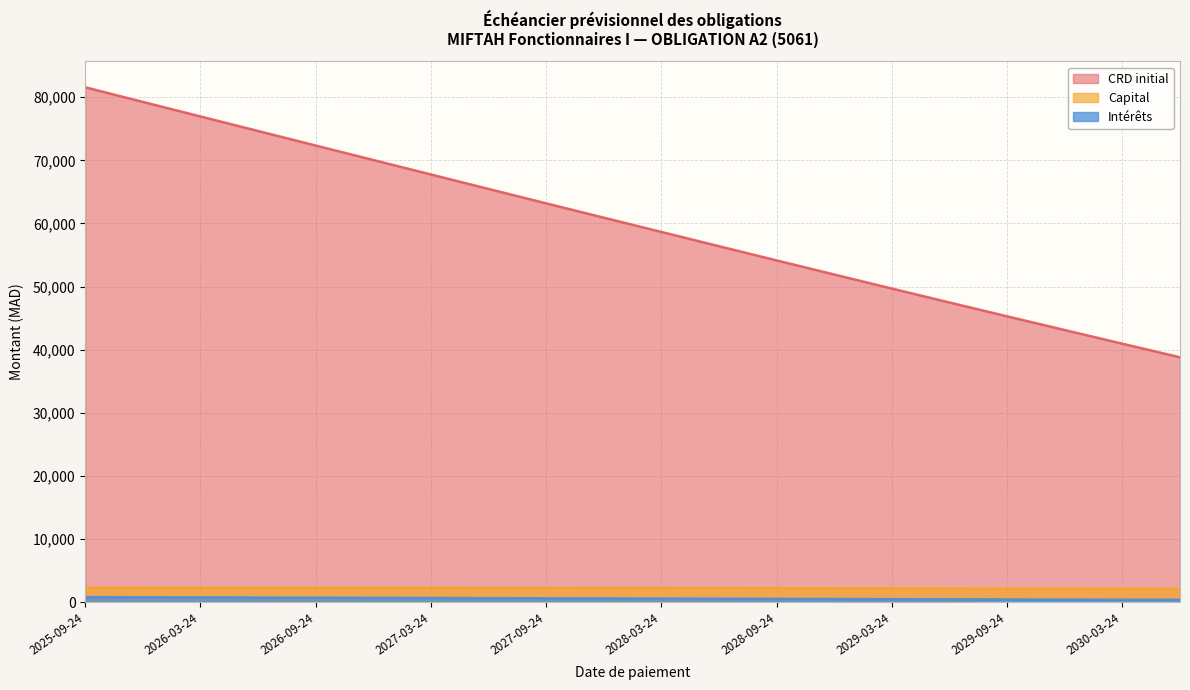

At how many categories does at least one series exceed 78173?

2